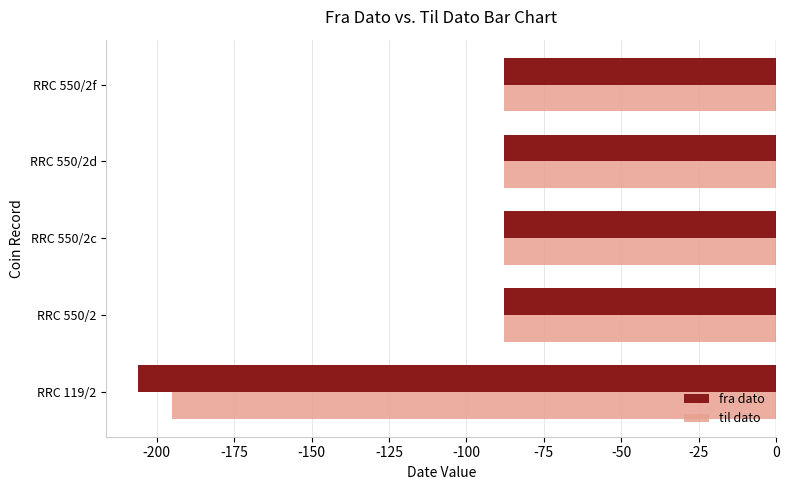

At RRC 119/2, list the series in order from smallest to largest.

fra dato, til dato